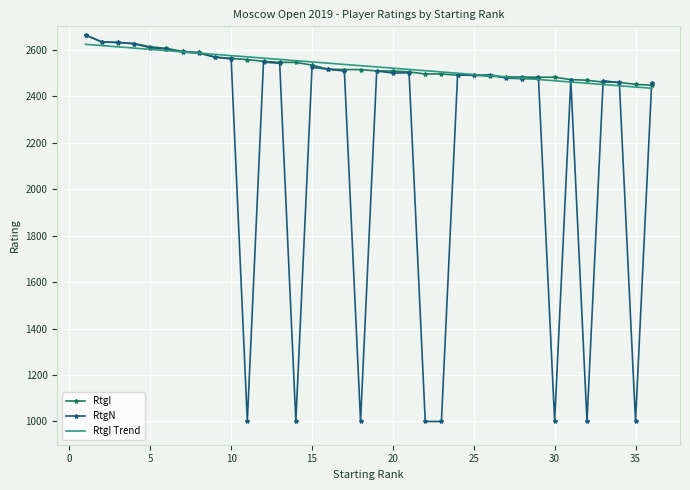

Which series has the largest range (max minus min)?

RtgN